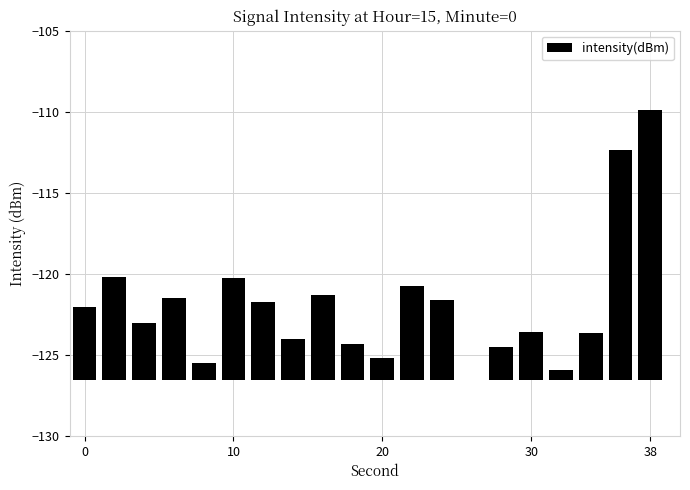

Count the number of categories in the chart.

20